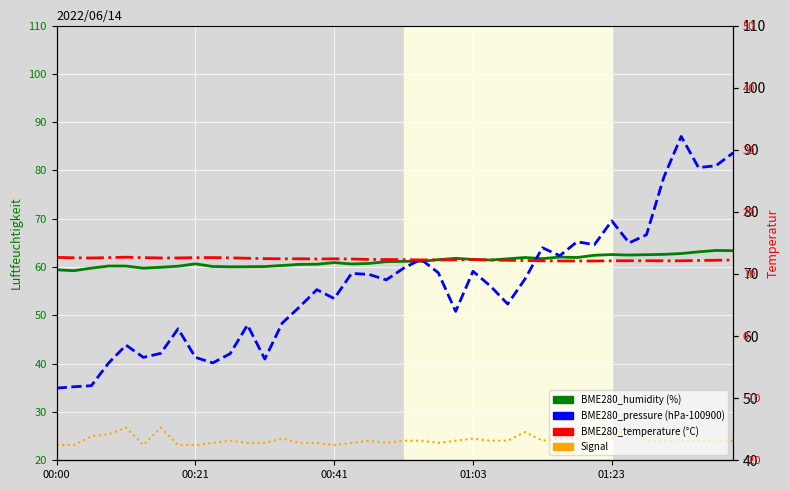

How many distinct data groups are displayed?

4